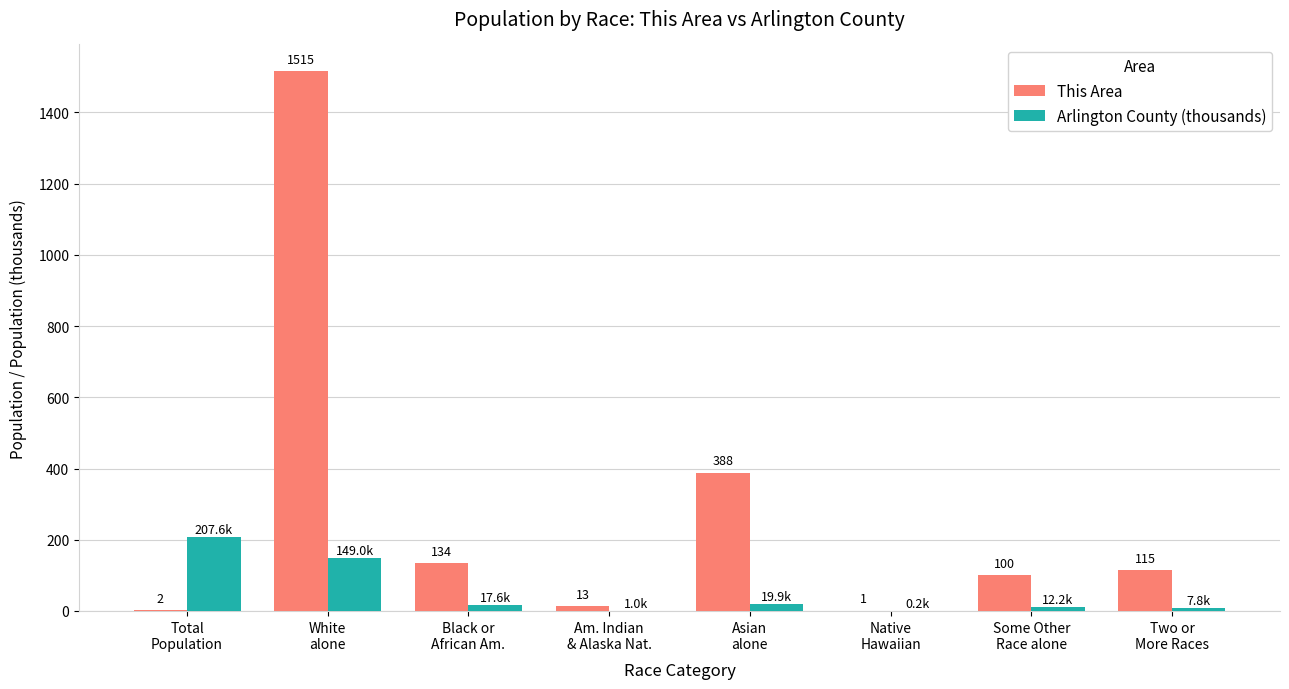

Which series has the largest total across all categories?

This Area